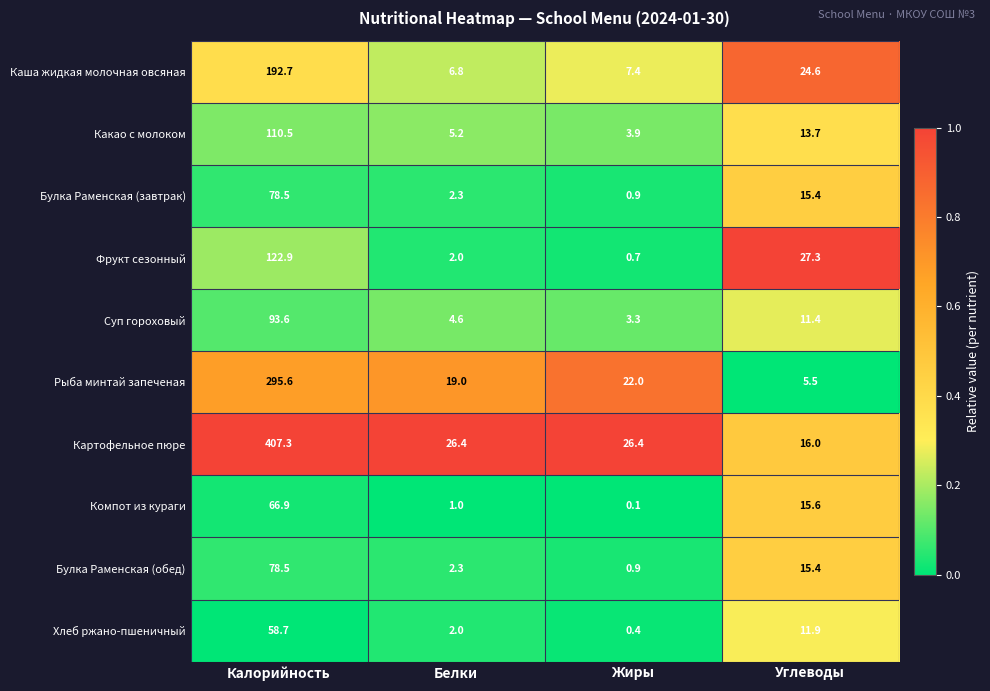

What is the difference between the highest and lowest values at Калорийность?

348.6